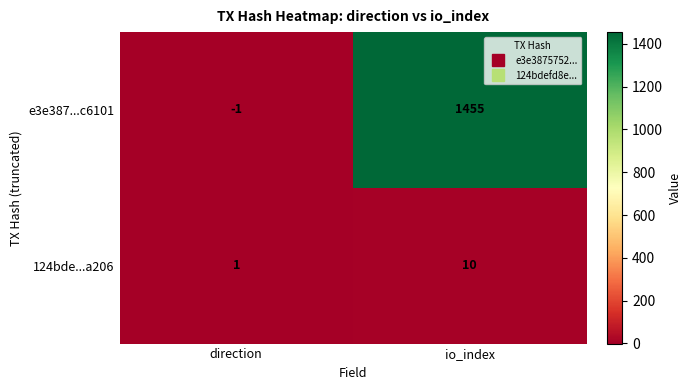

Which category has the highest value across all series?

io_index